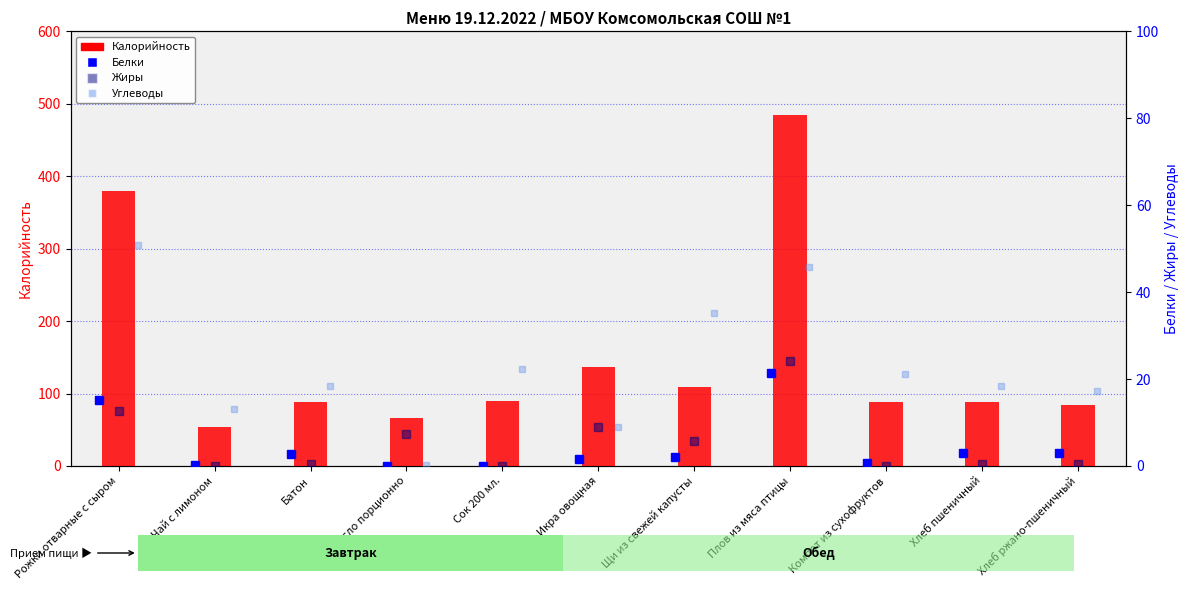

Is it true that Калорийность equals 84.4 at Хлеб ржано-пшеничный?

True